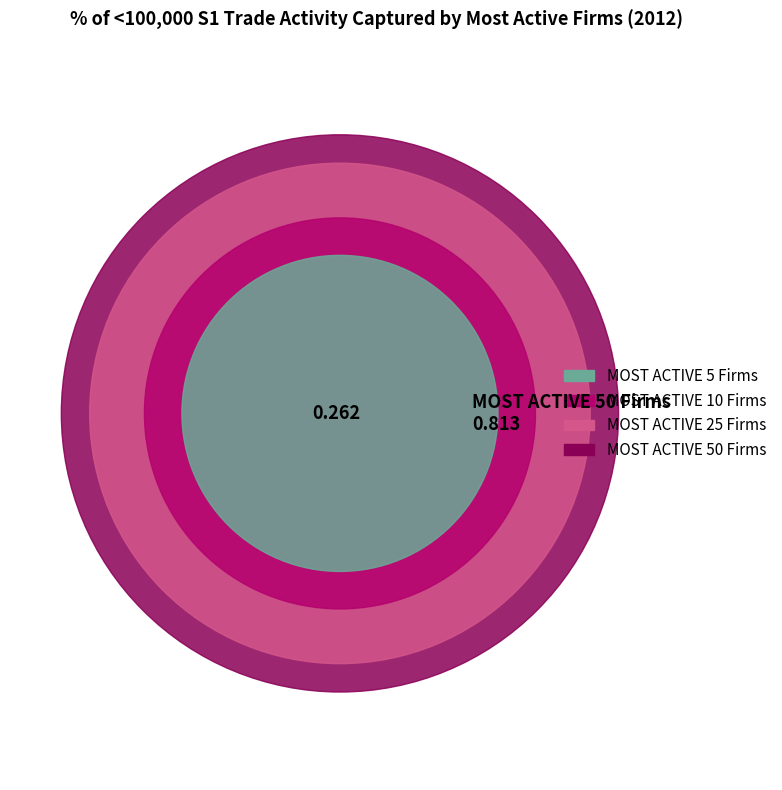

What portion of the pie excludes MOST ACTIVE 5 Firms?

87.7%